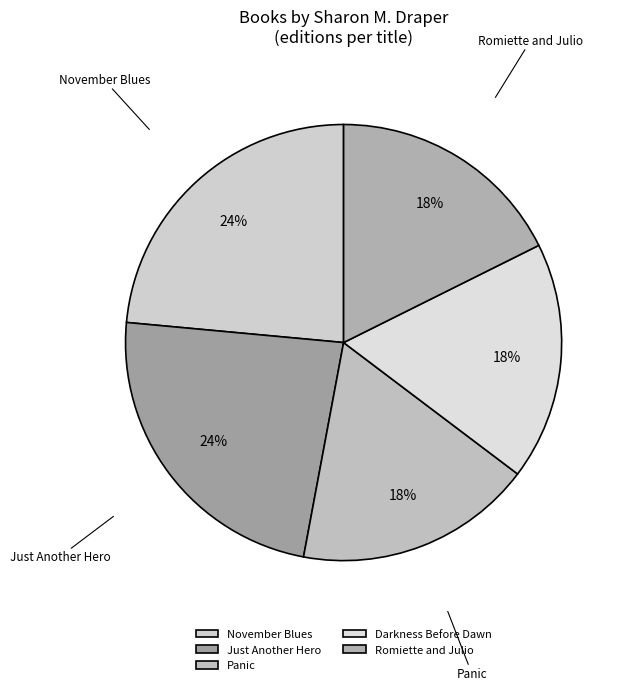

Does Darkness Before Dawn account for over 50% of the chart?

No